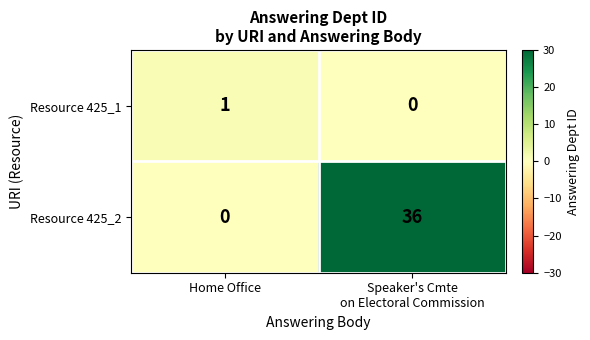

Count the number of categories in the chart.

2